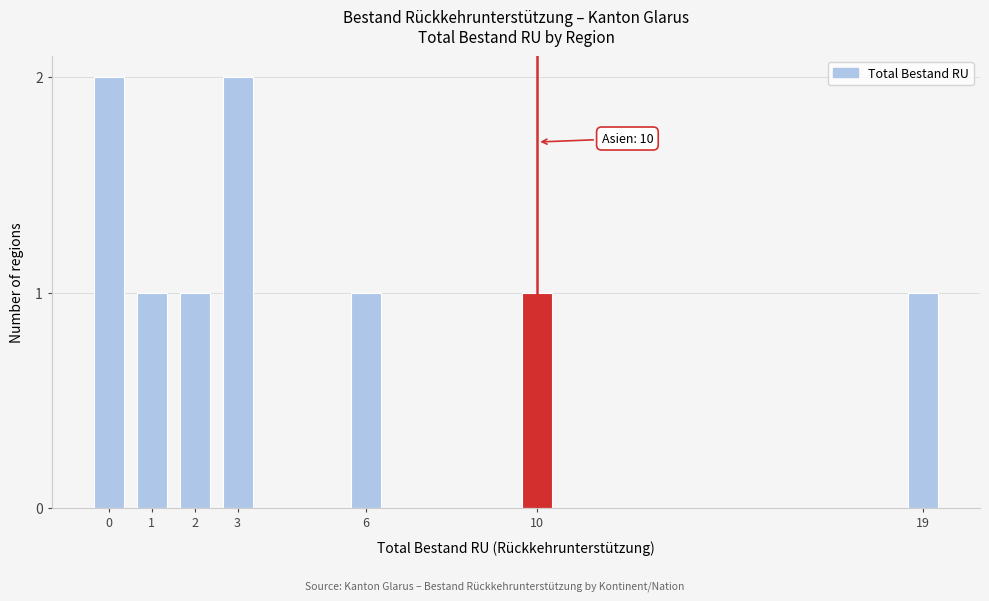

Reading right to left, transcribe all the data shown in this chart.

19=1	10=1	6=1	3=2	2=1	1=1	0=2